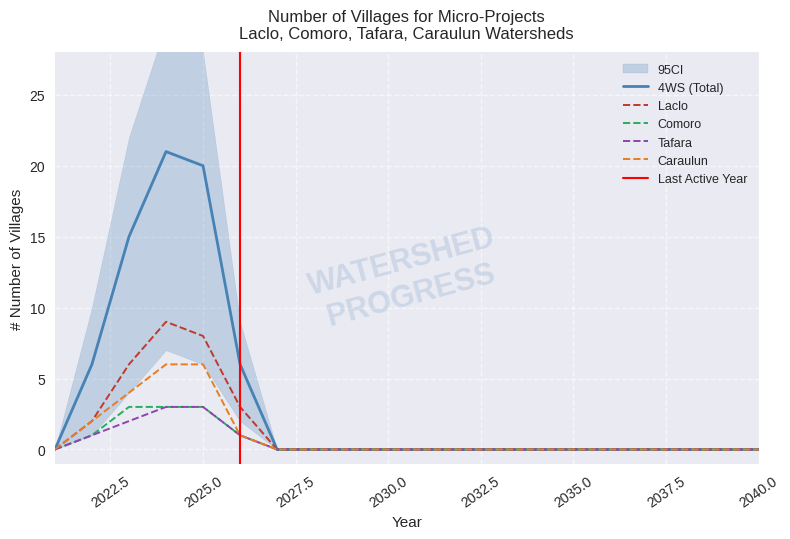

True or false: Caraulun has more than 1 points higher than both neighbors.

False